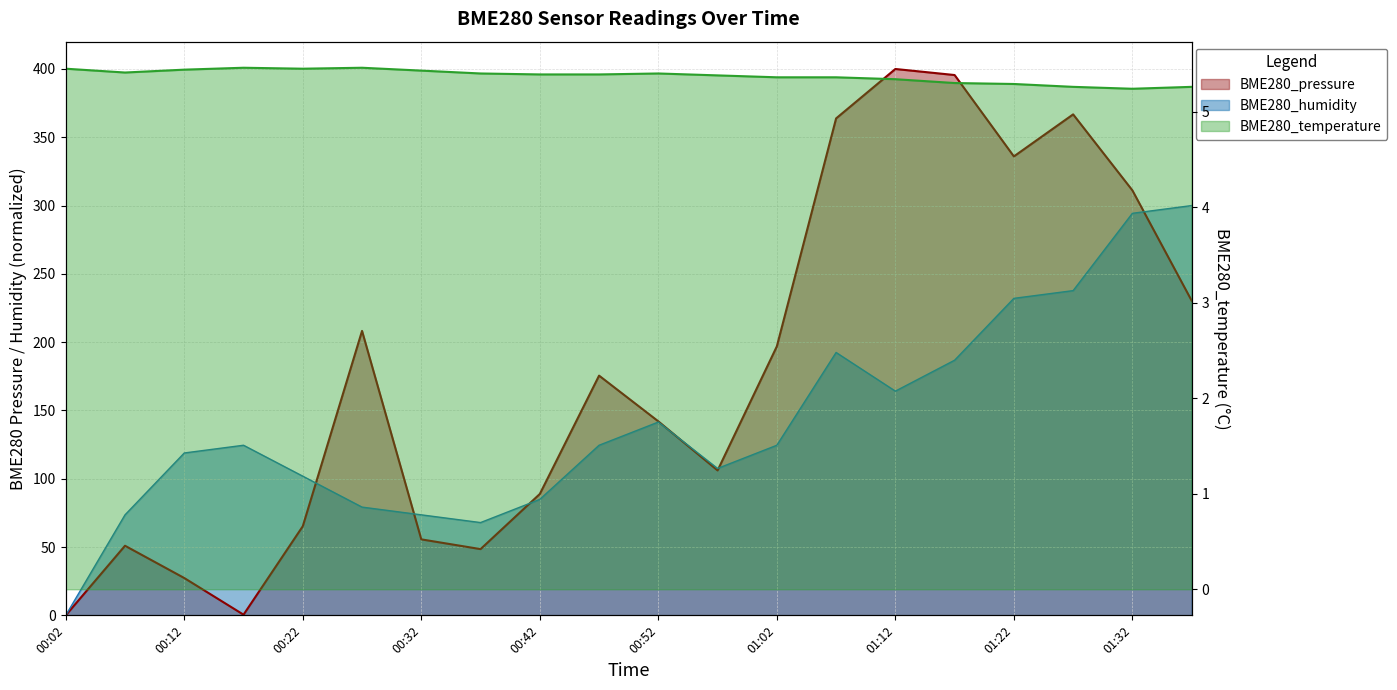

How many lines are shown in the chart?

3